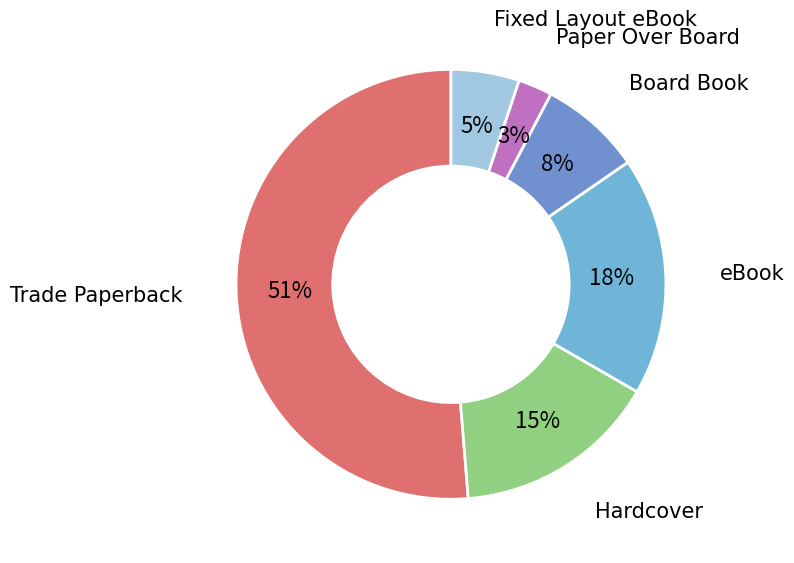

To the nearest percent, what is the average slice percentage?

17%